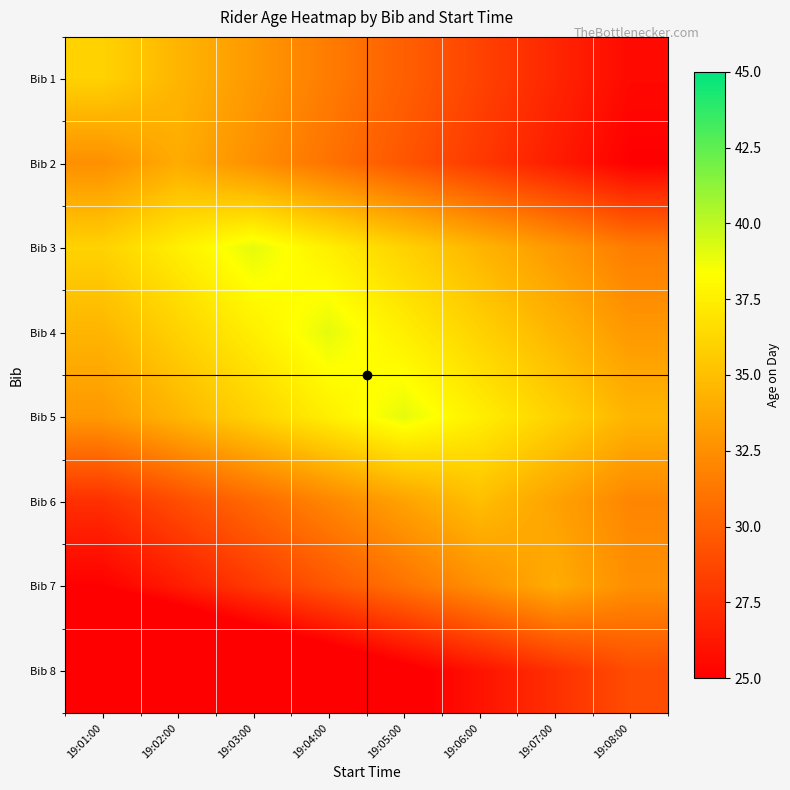

Rank the series at 19:04:00 from lowest to highest value.

Bib 8, Bib 7, Bib 2, Bib 1, Bib 6, Bib 3, Bib 5, Bib 4